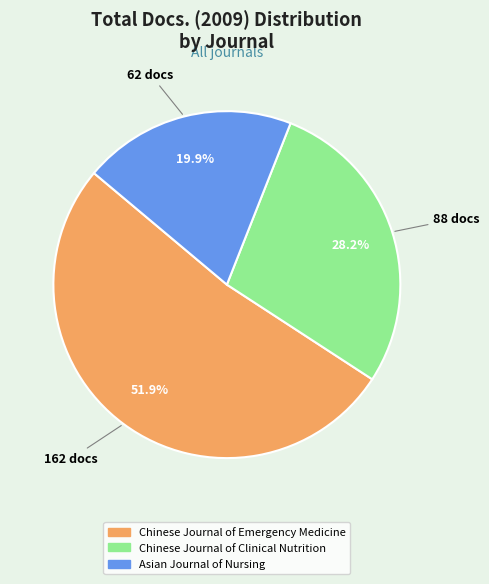

Which slice is the smallest?

Asian Journal of Nursing